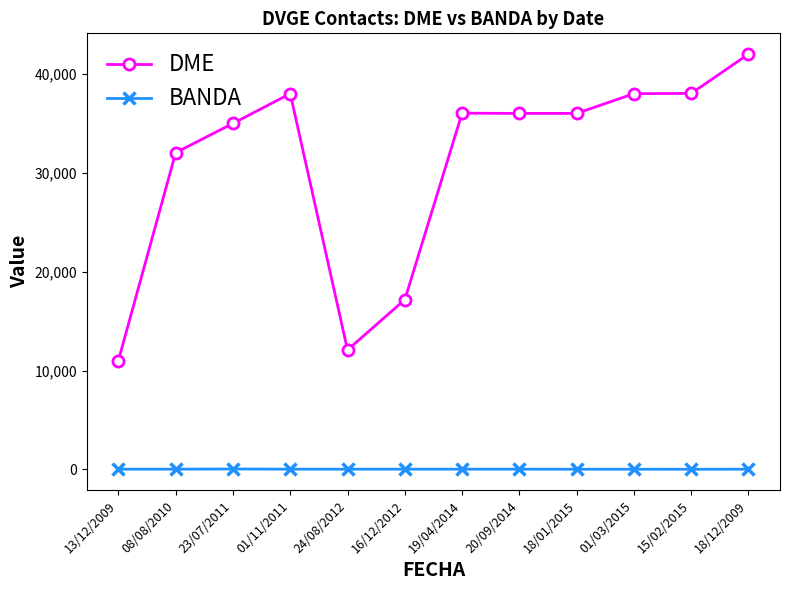

At which category does DME reach its first local peak?

01/11/2011